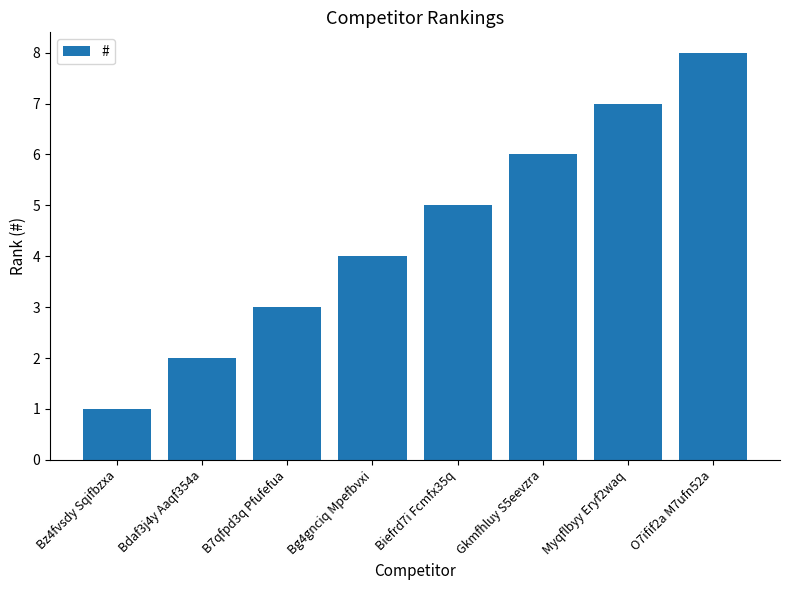

Reading left to right, list all the values displayed in this chart.

1	2	3	4	5	6	7	8